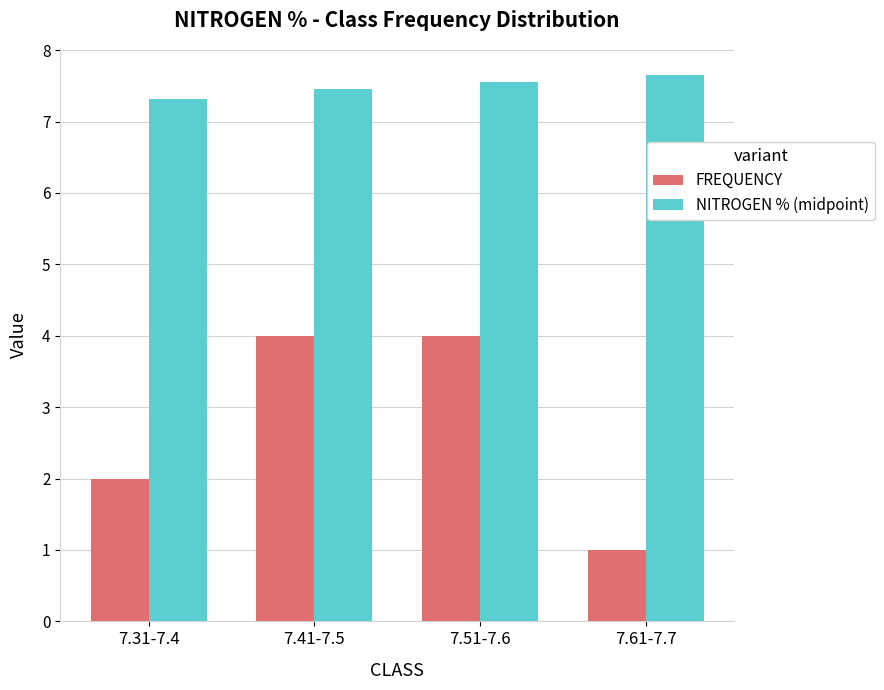

Rank the series at 7.51-7.6 from lowest to highest value.

FREQUENCY, NITROGEN % (midpoint)